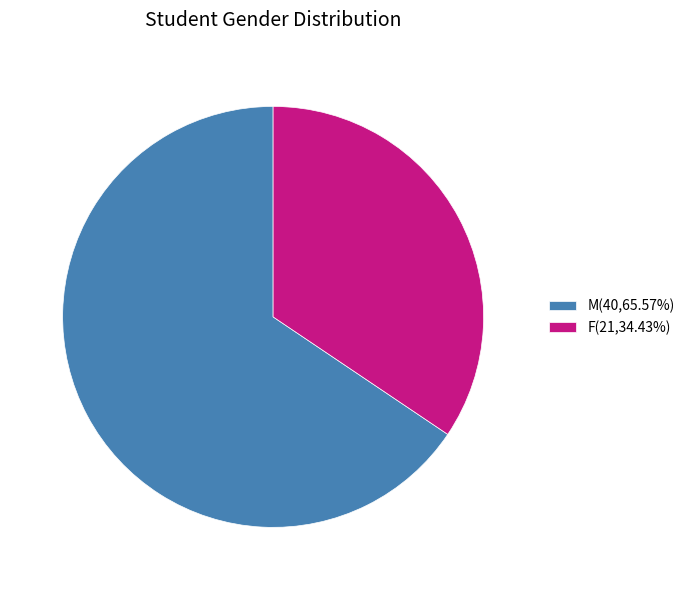

What is the ratio of the value at M(40,65.57%) to the value at F(21,34.43%)?

1.9